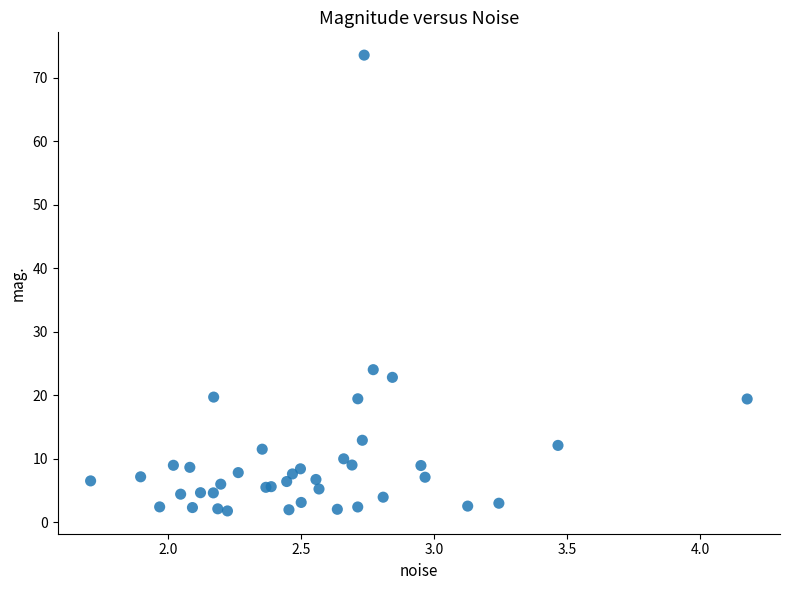

What Y value in the scatter plot is closest to 37?

24.0